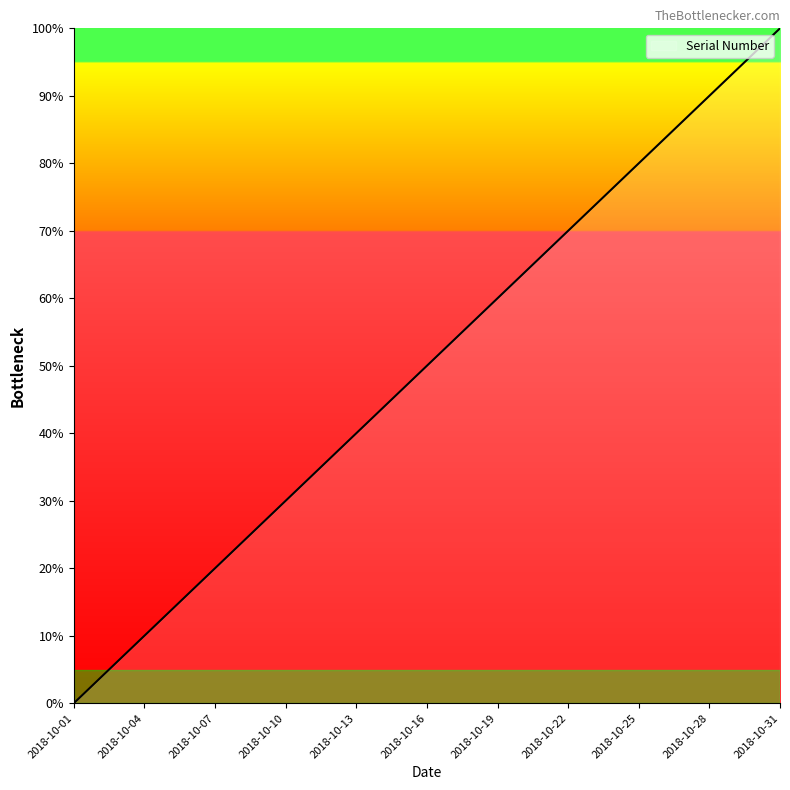

What is the greatest value displayed?

100.0